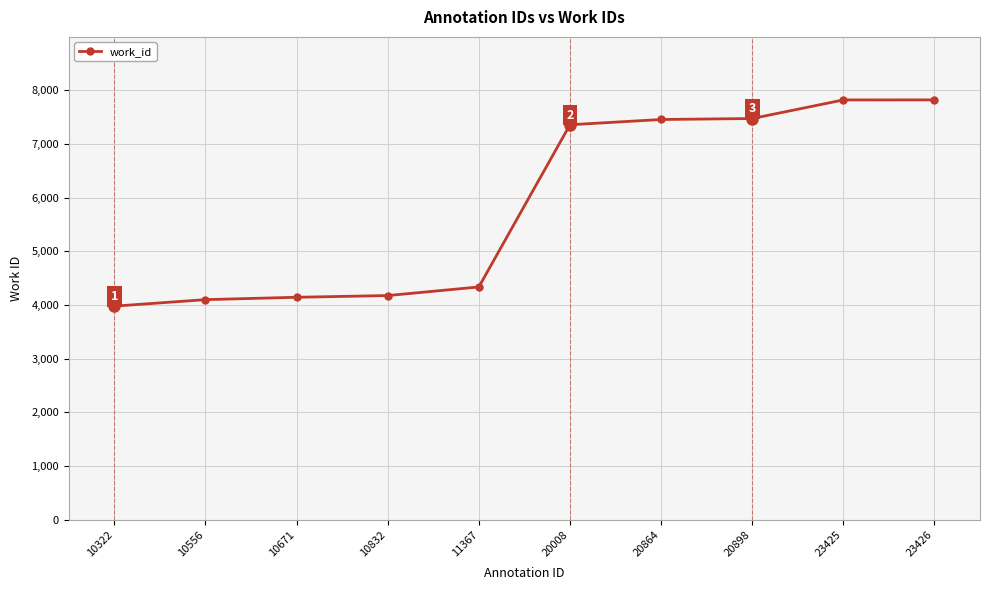

The value at 23426 is 7817. True or false?

True